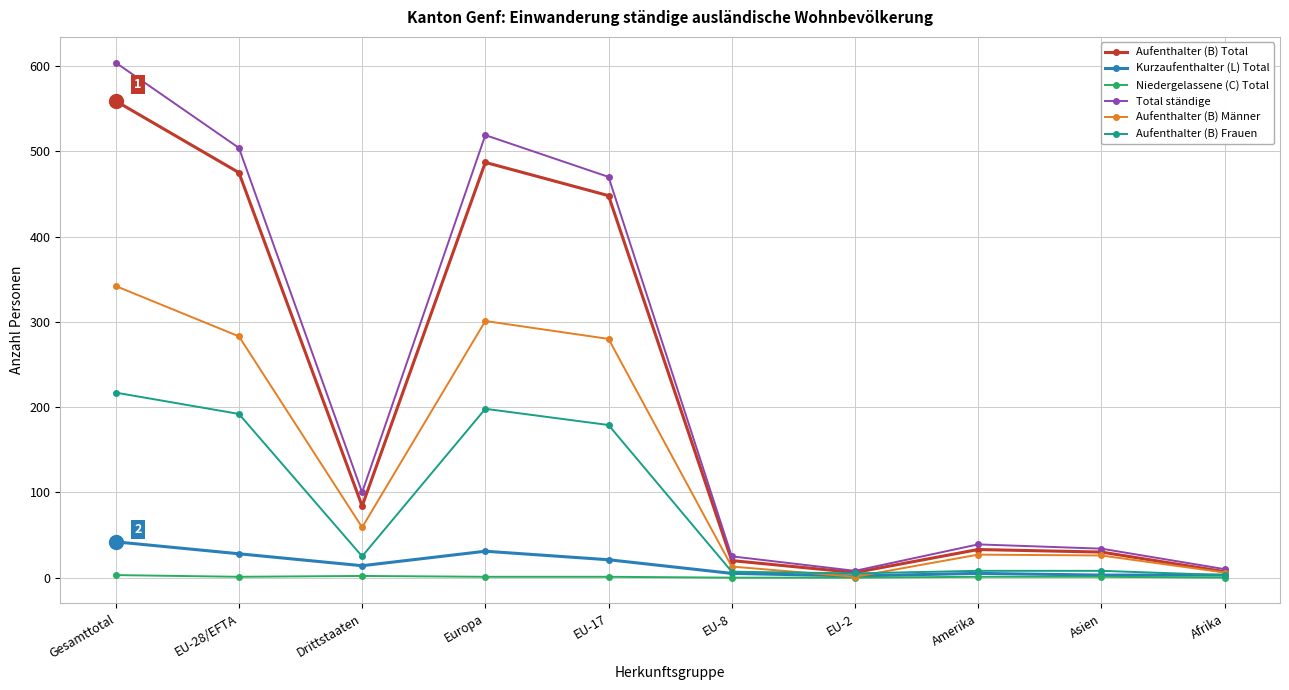

What is the difference between the second highest and second lowest values in the Aufenthalter (B) Total series?

480